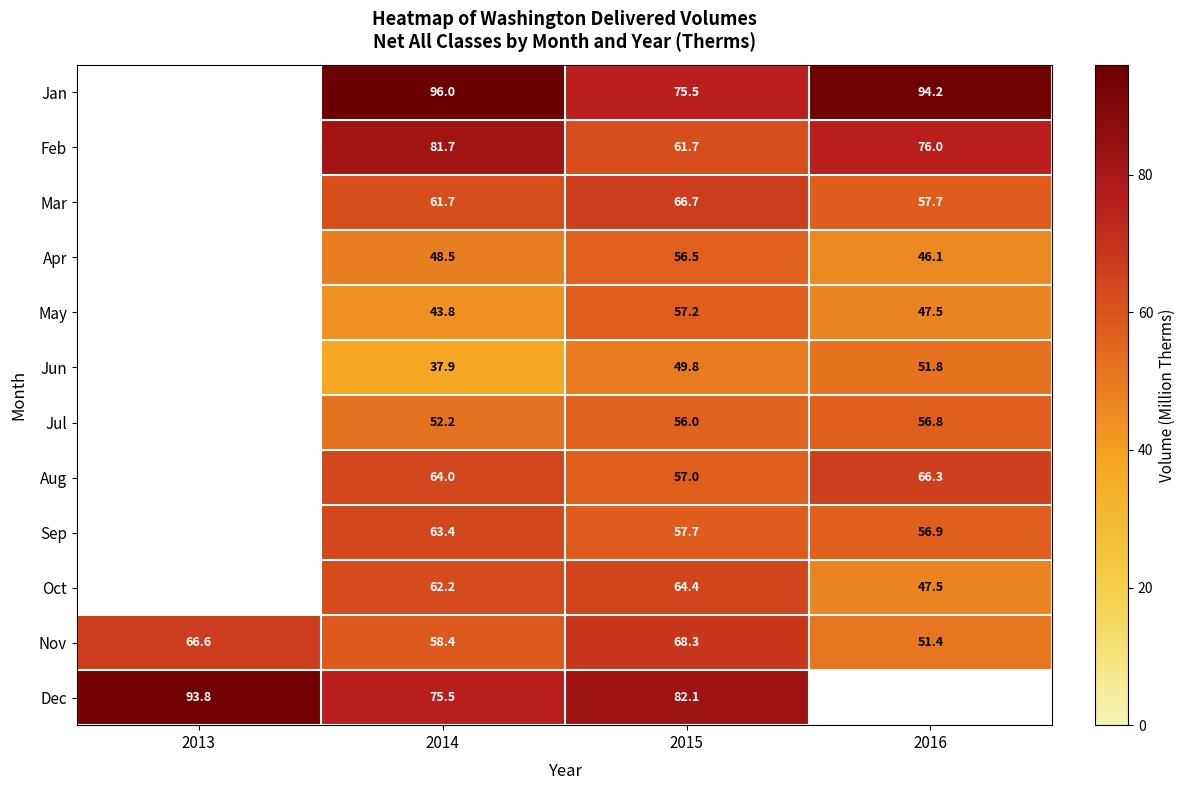

Is the value of Jan at 2016 greater than the value of Dec at 2014?

Yes